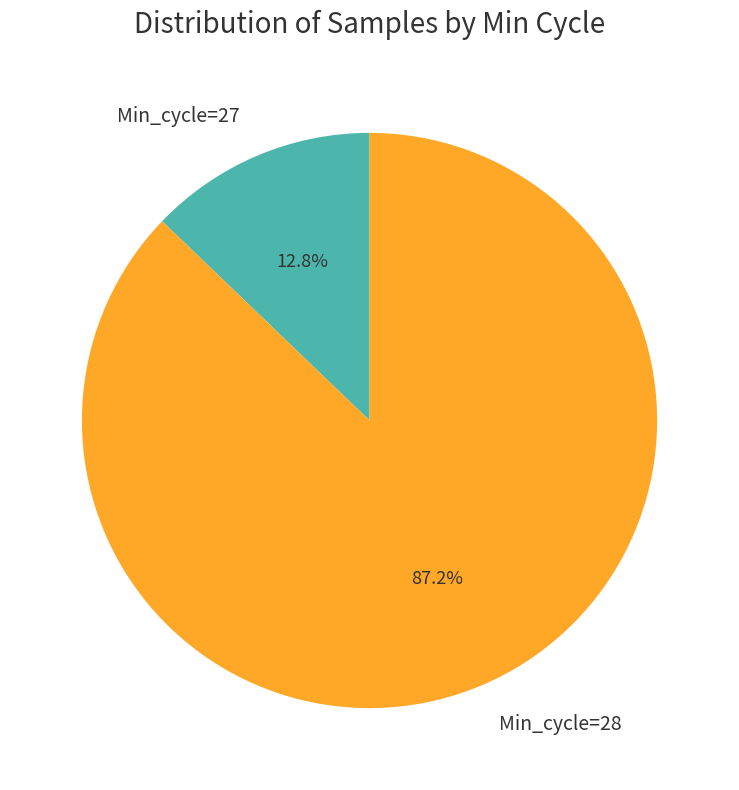

Which slice is the largest?

Min_cycle=28